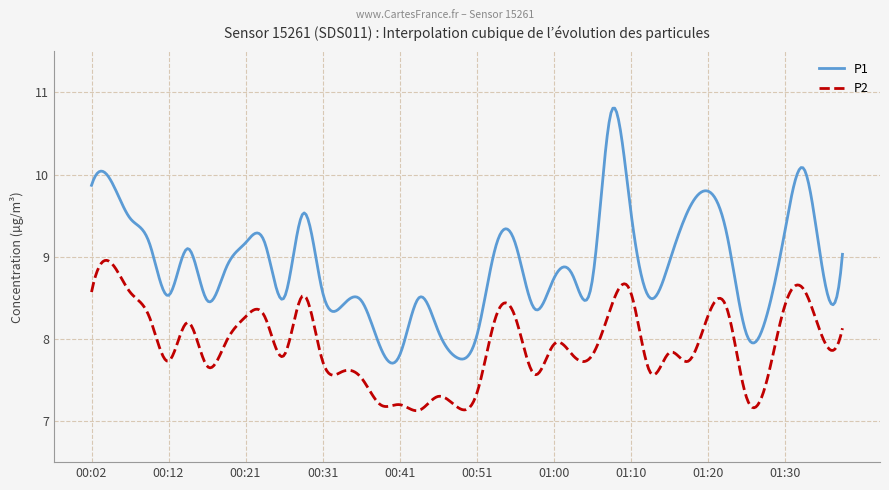

True or false: P2 and P1 intersect in this chart.

False